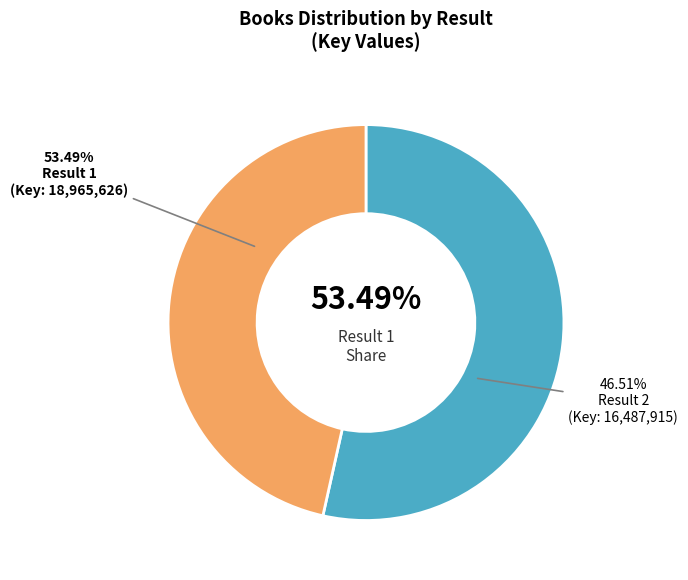

To the nearest percent, what is the average slice percentage?

50%